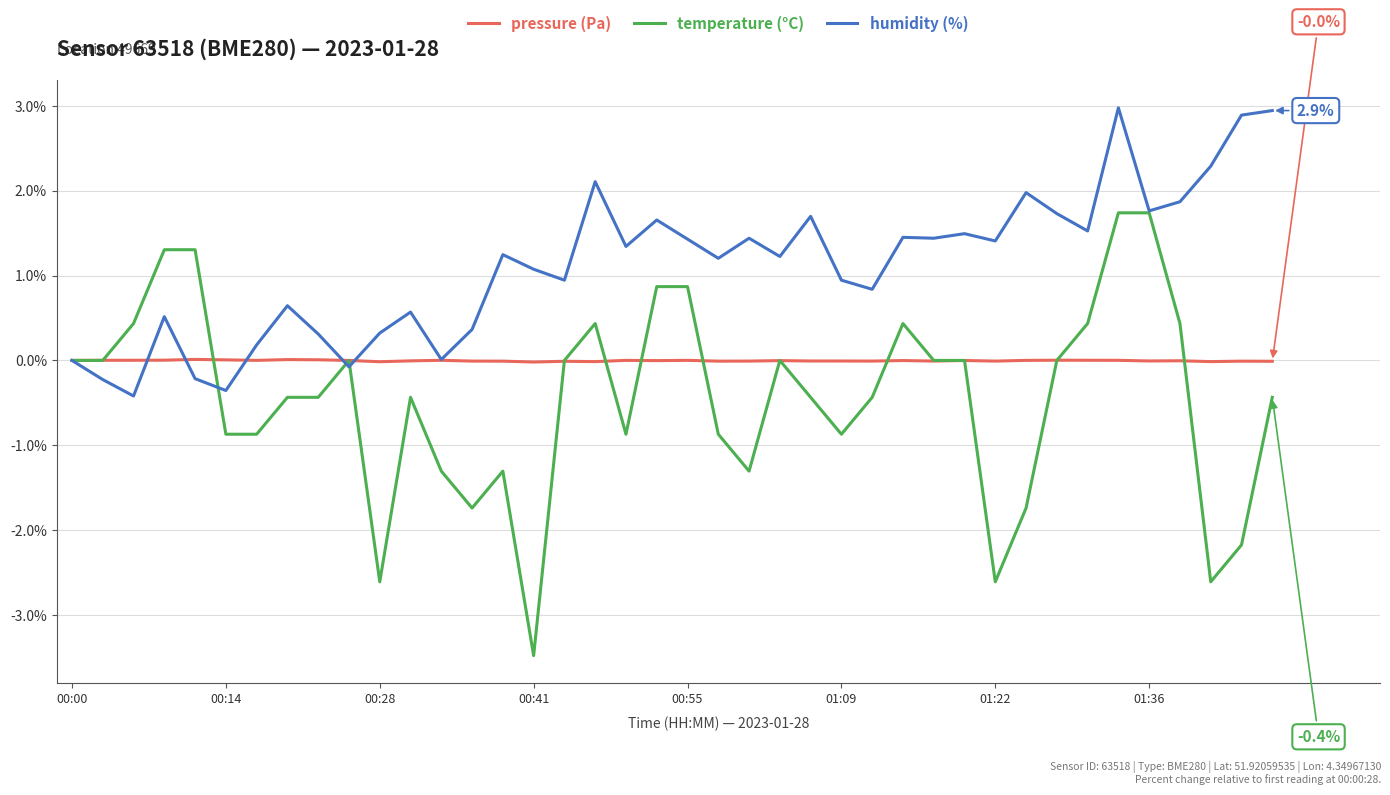

Which series has the widest spread of values?

temperature (°C)